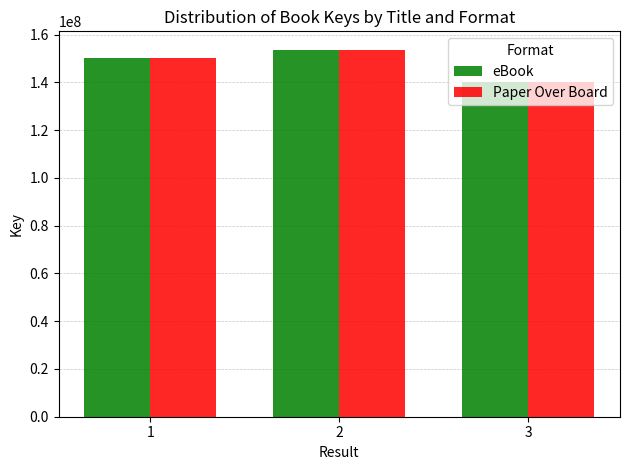

At which category is the sum across all series the highest?

2